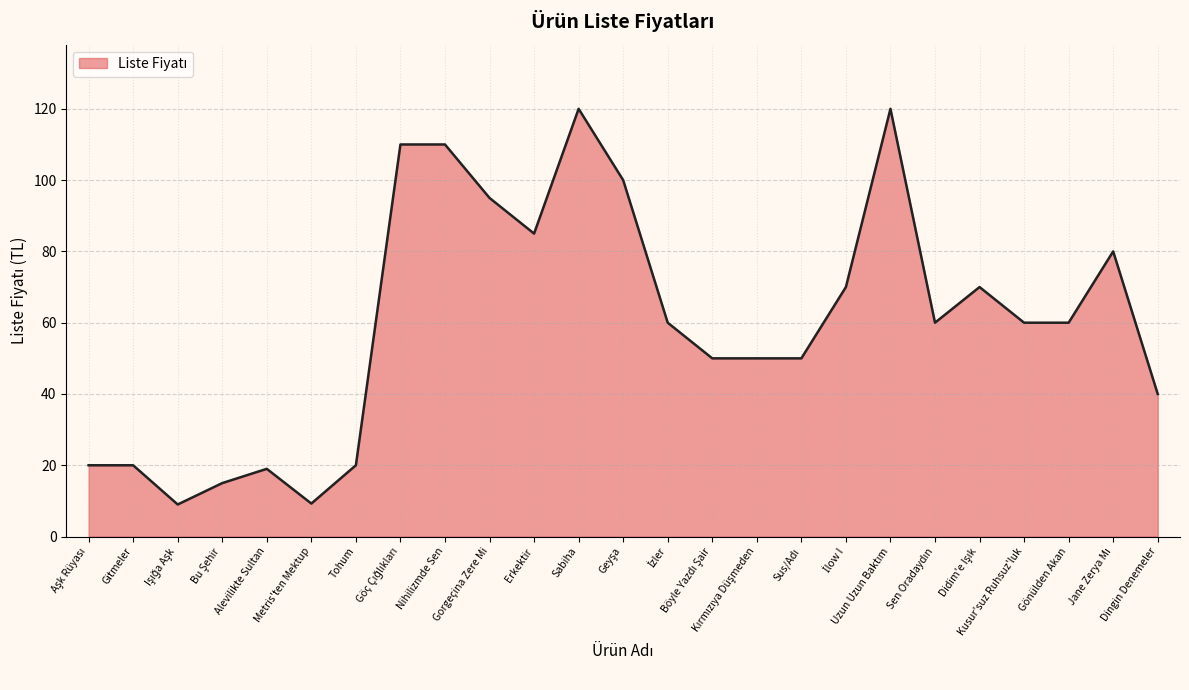

What is the greatest value displayed?

120.0